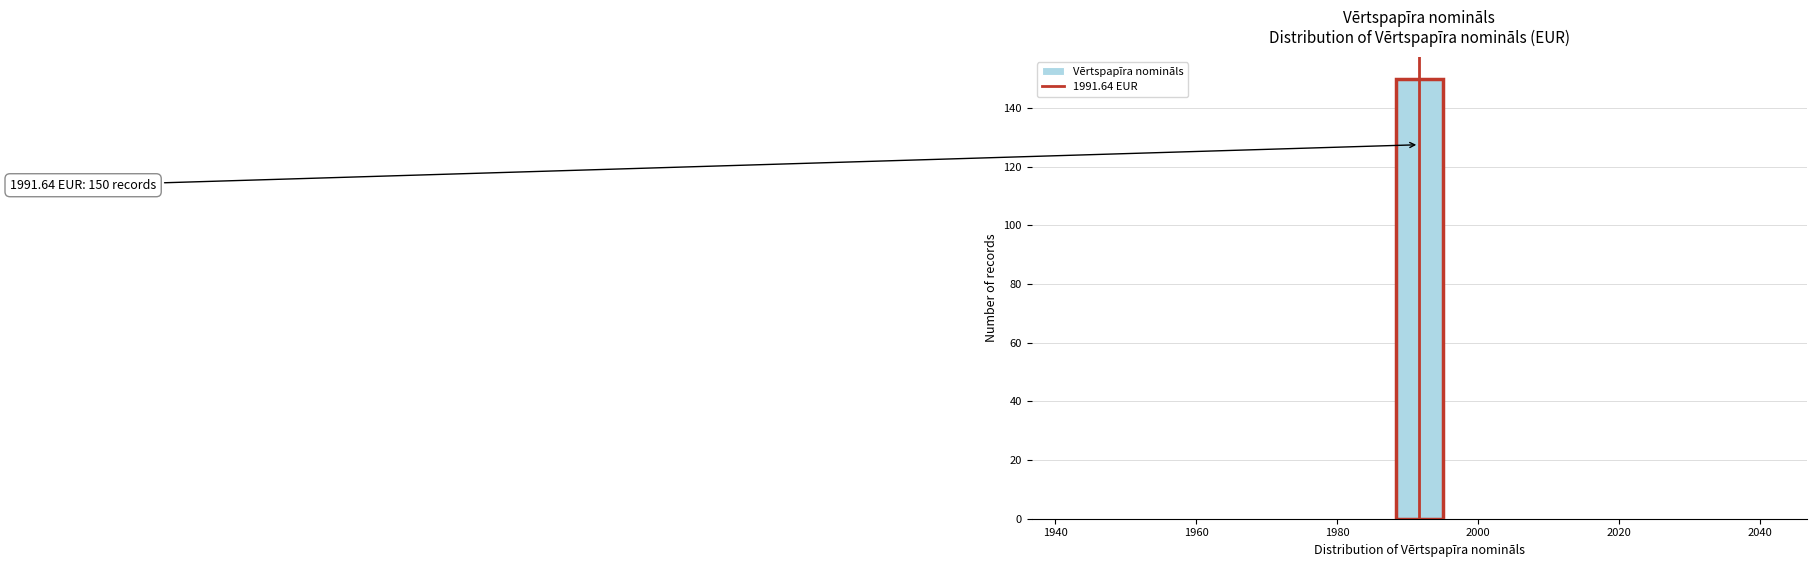

Around what value on the x-axis is the tallest bar? Give the approximate position of its centre, as read against the axis.

1992